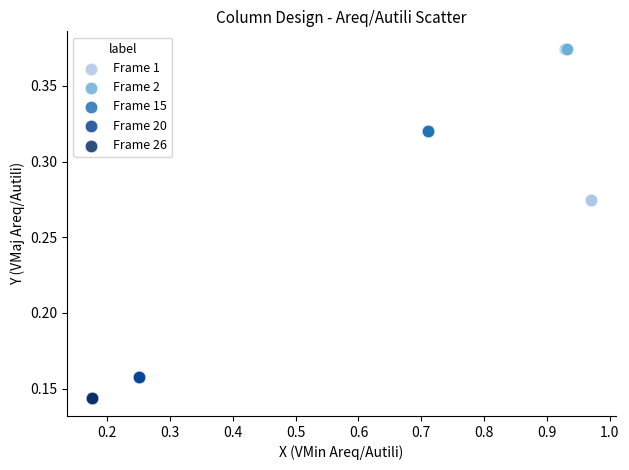

Which series reaches the minimum Y coordinate?

Frame 26